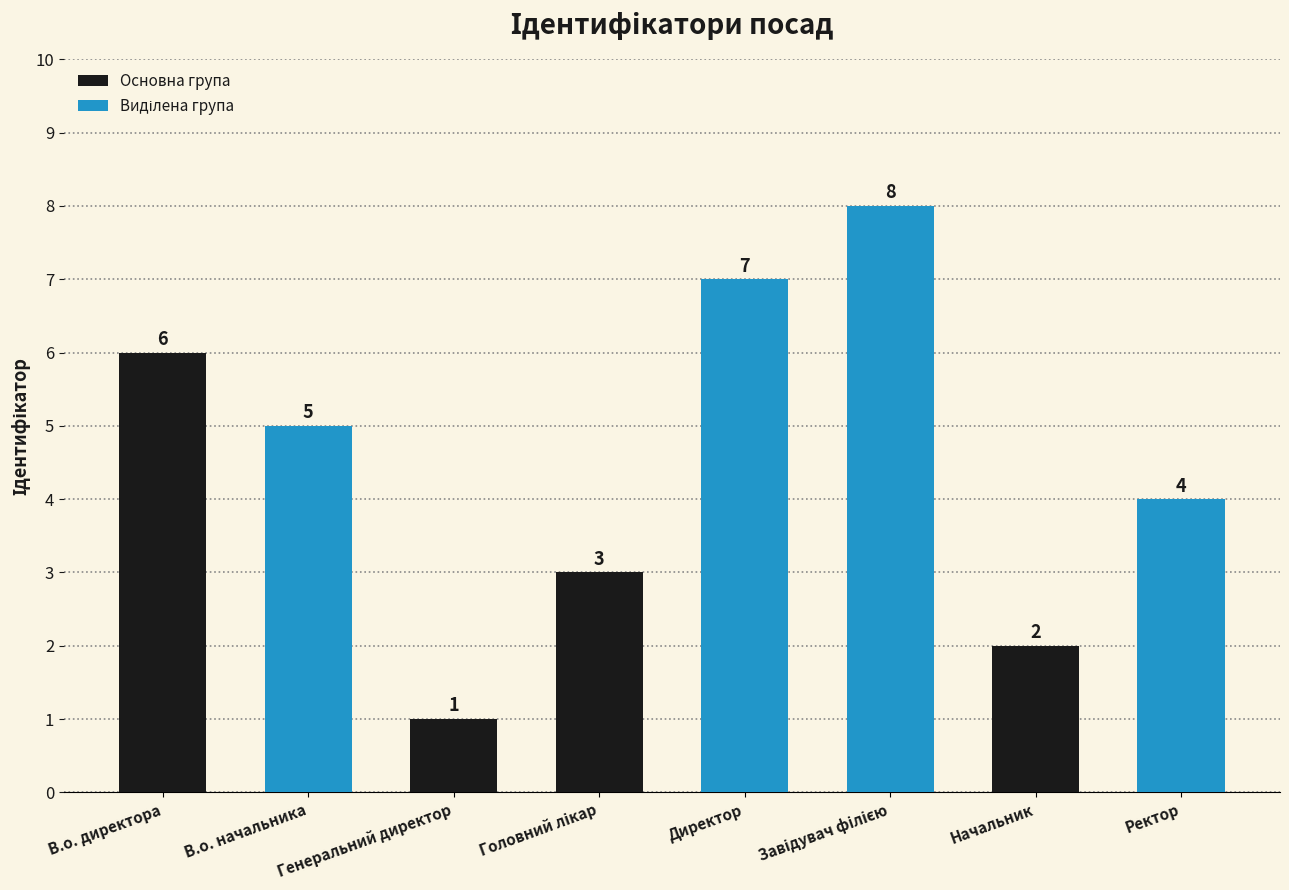

What is the change in value from Генеральний директор to Начальник?

+1